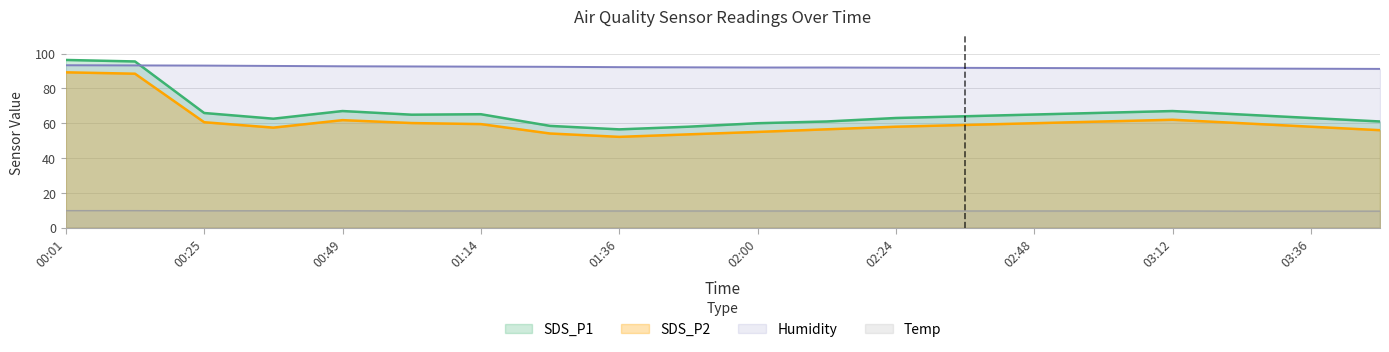

Which series has the largest range (max minus min)?

SDS_P1